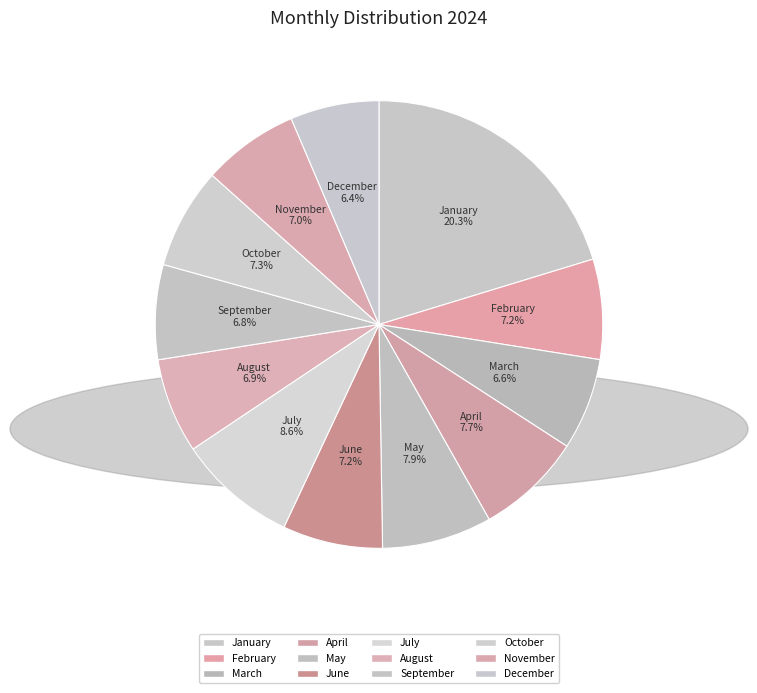

To the nearest percent, what is the average slice percentage?

8%